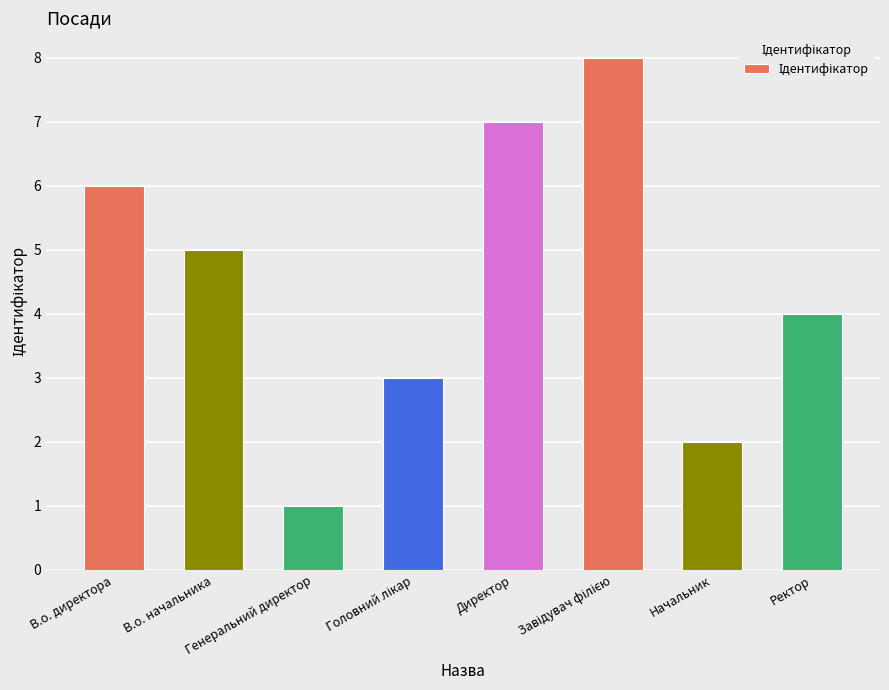

At which category does the chart reach its minimum across all series?

Генеральний директор